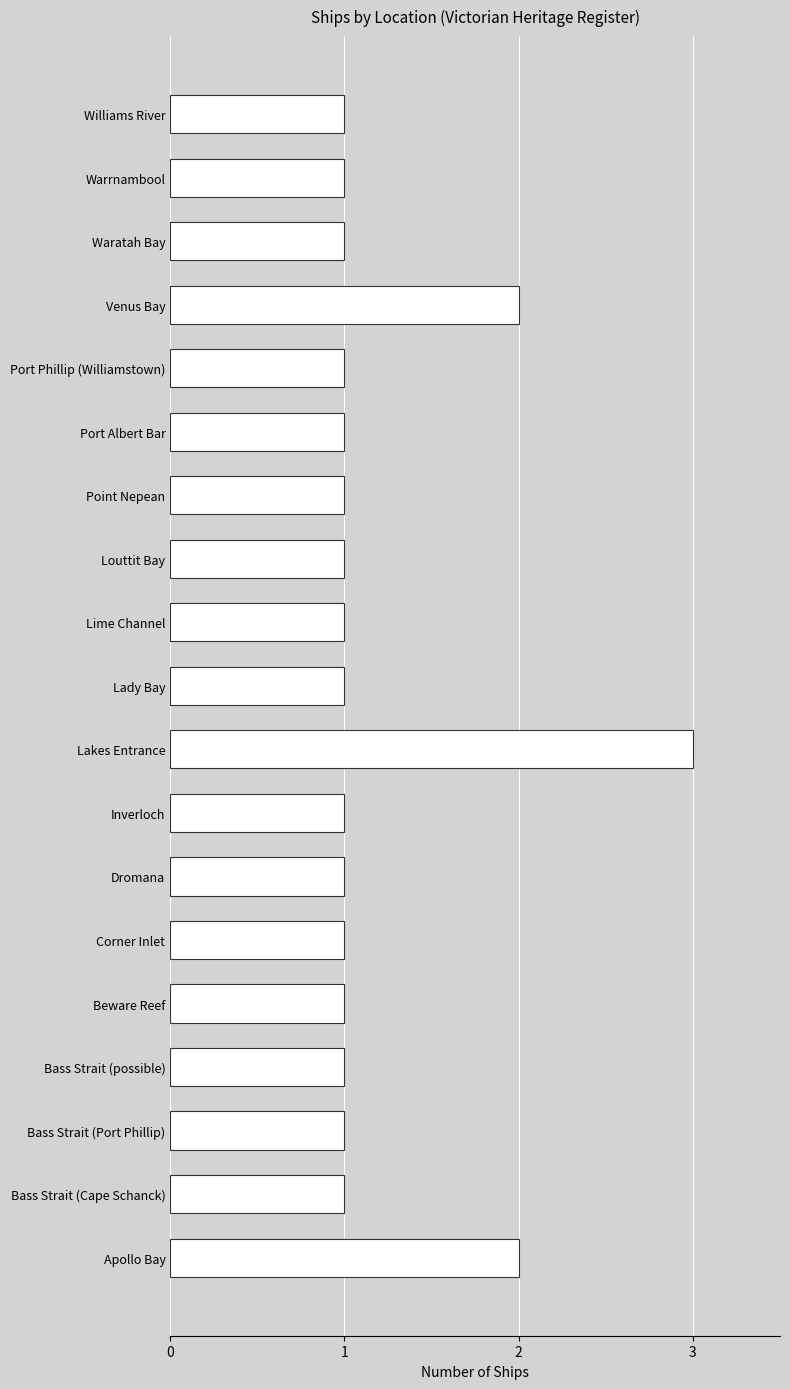

Reading bottom to top, what are all the values shown in this chart?

2	1	1	1	1	1	1	1	3	1	1	1	1	1	1	2	1	1	1